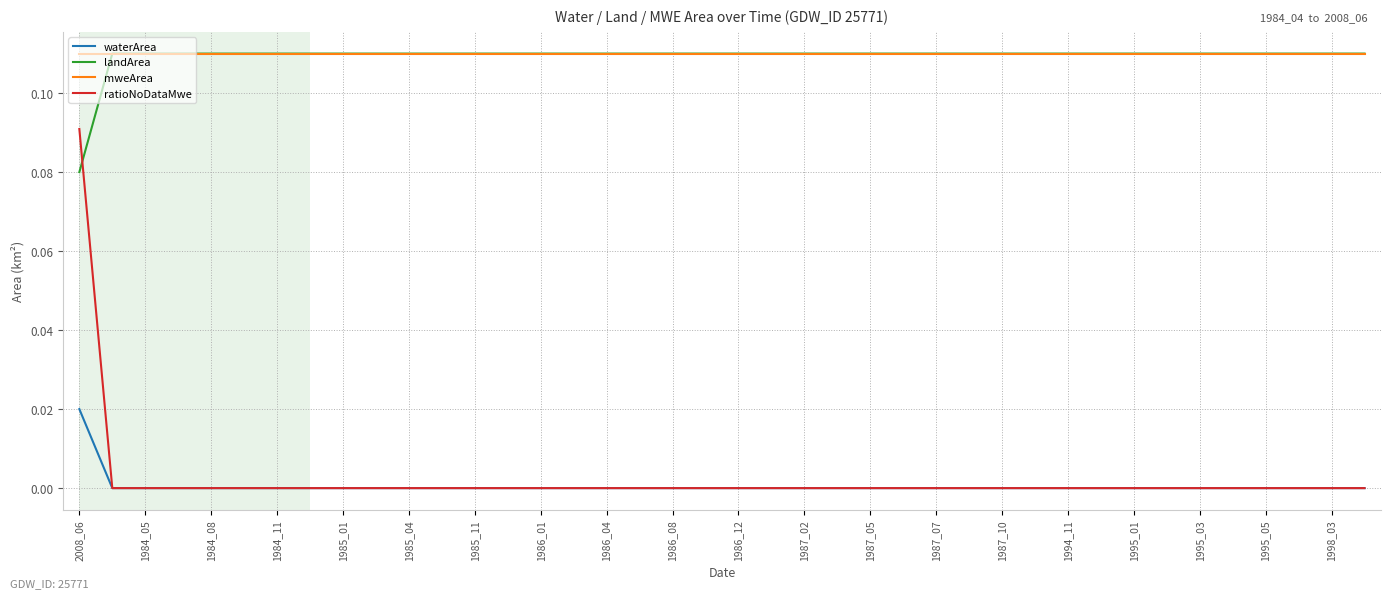

Count the number of data series in this chart.

4